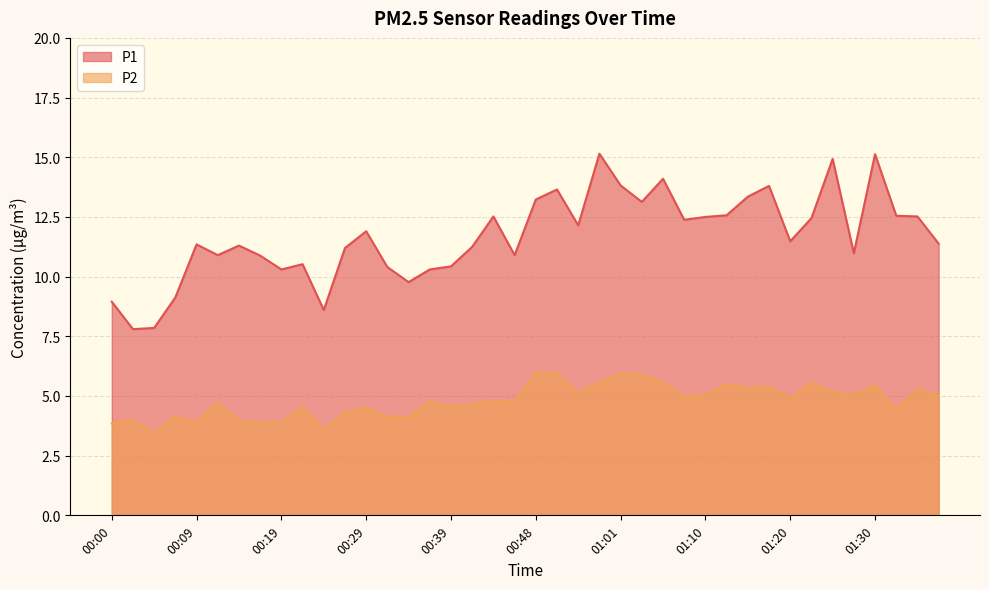

True or false: P1 and P2 intersect in this chart.

False